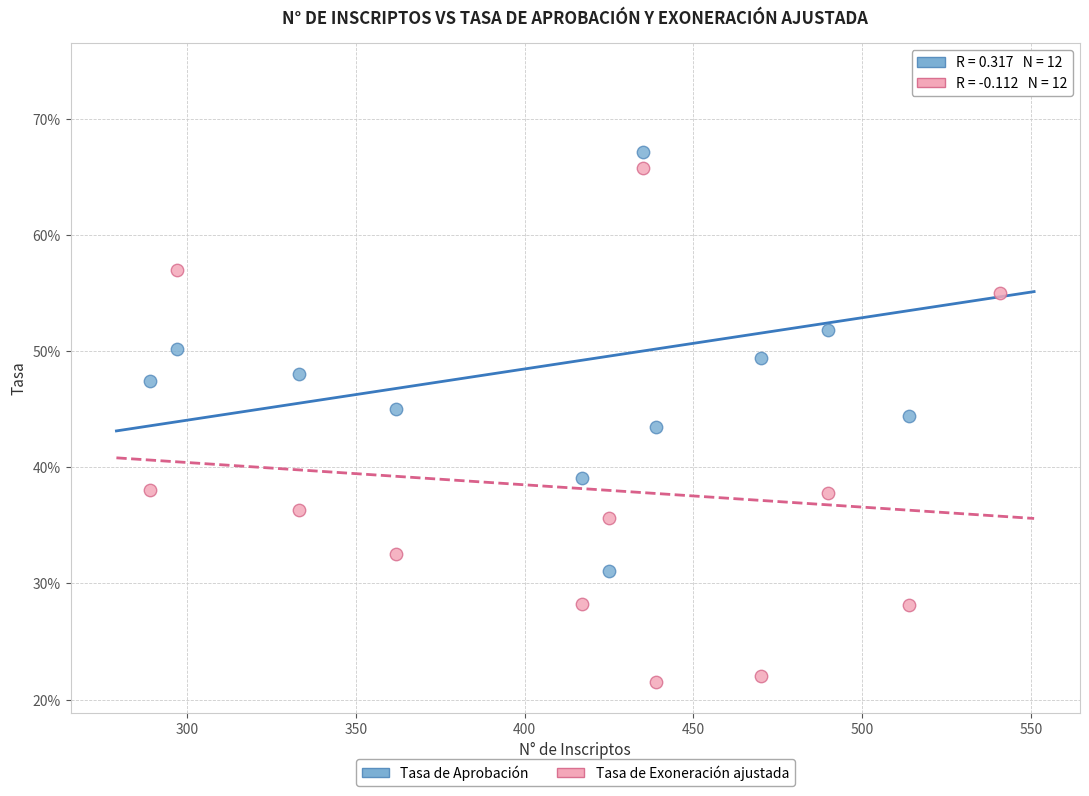

What are all the series names shown in the legend?

Tasa de Aprobación, Tasa de Exoneración ajustada